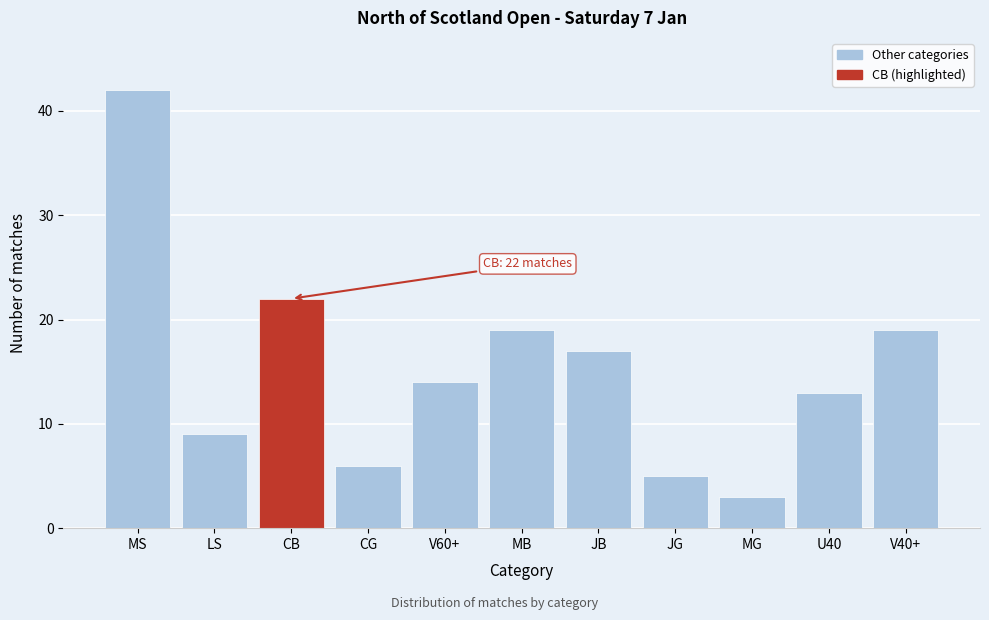

Reading left to right, extract all data points from this chart.

42	9	22	6	14	19	17	5	3	13	19